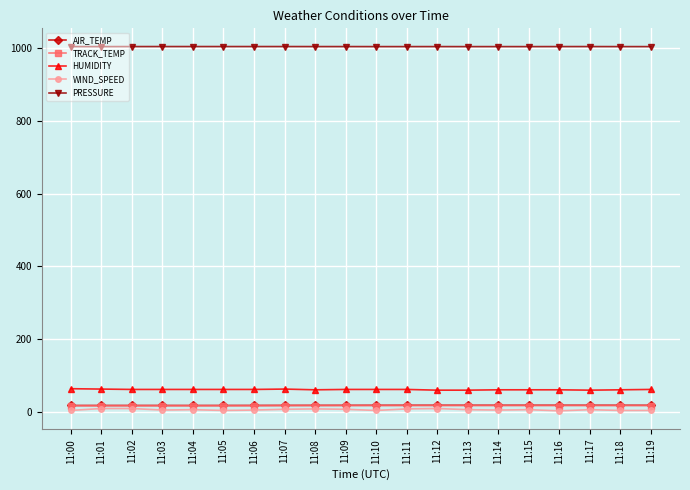

What is the spread (max minus min) of values at 11:07?

997.1